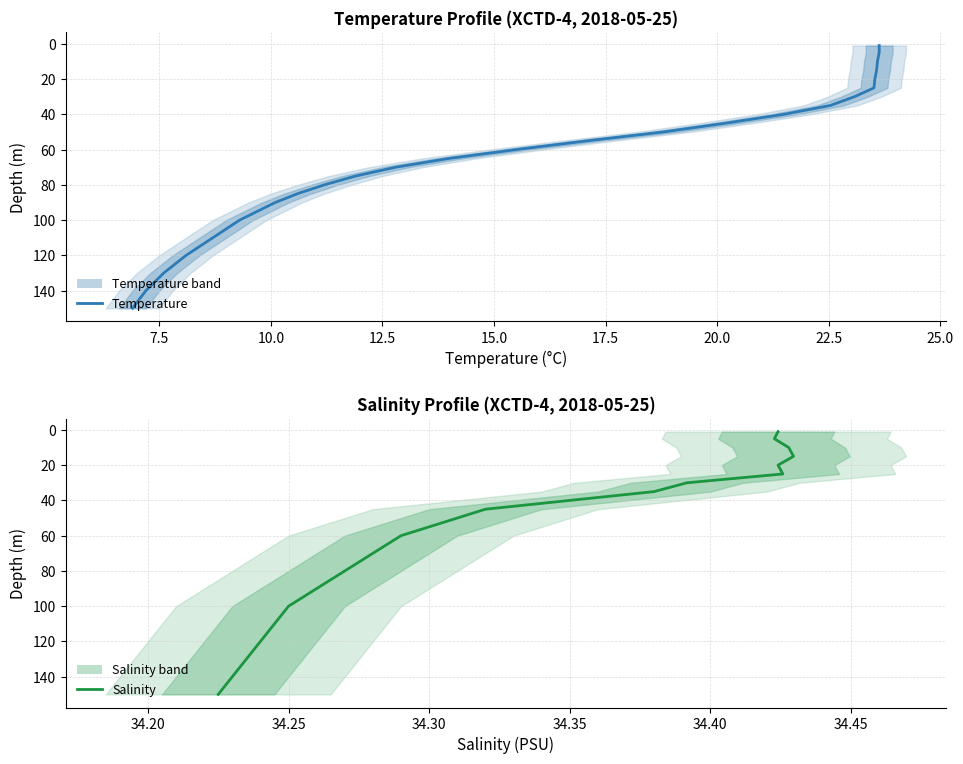

How many distinct data groups are displayed?

2